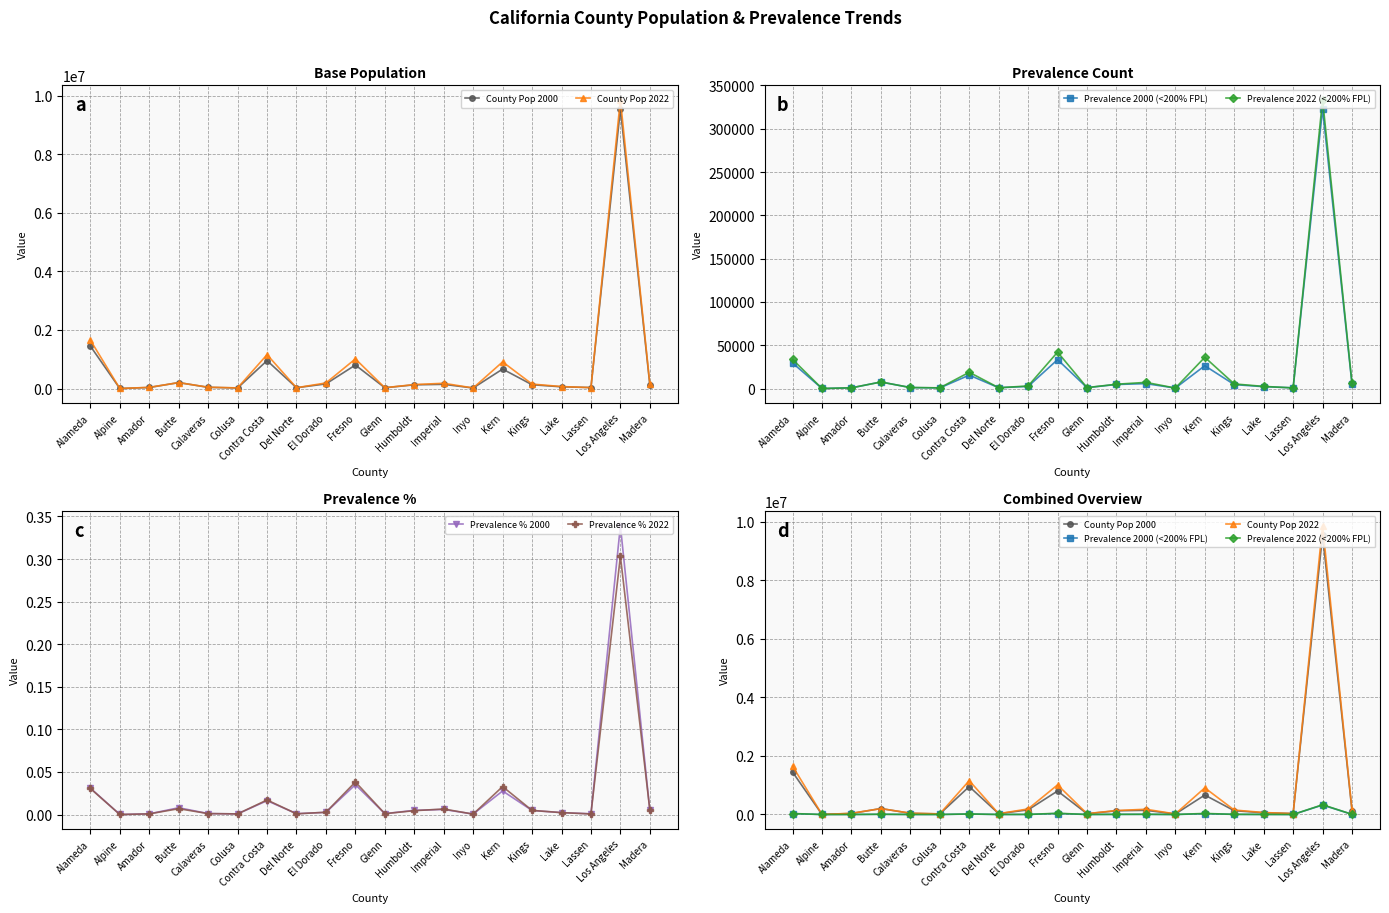

The Prevalence % 2022 series shows 0.0 at Del Norte. True or false?

False